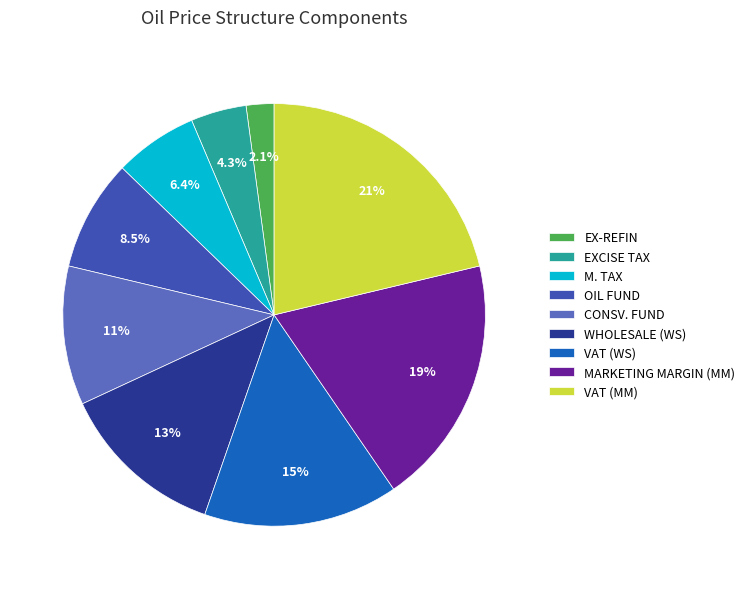

Combined, what portion of the pie is VAT (MM) and M. TAX?

27.7%